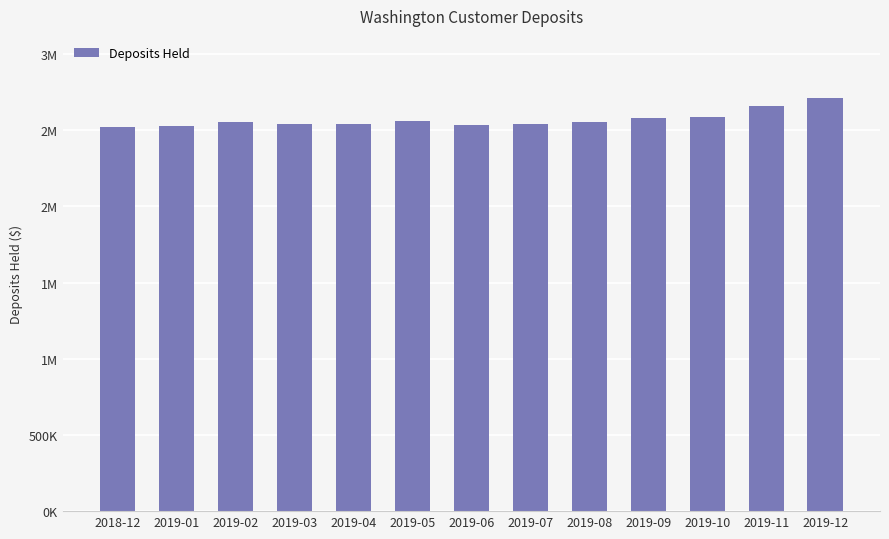

What is the label of the 12th bar from the right?

2019-01